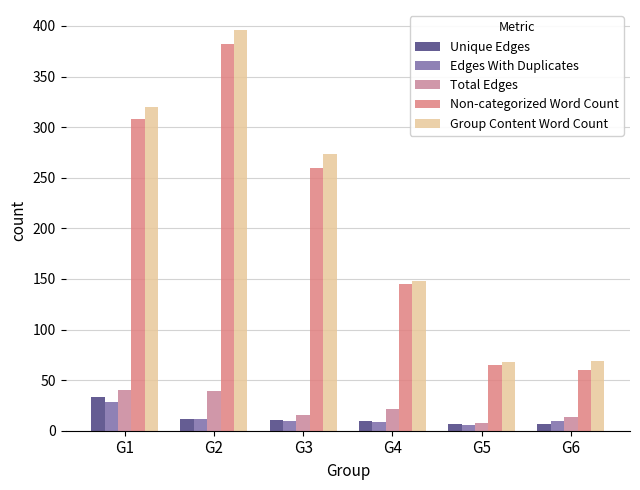

Reading left to right, list all the values displayed in this chart.

Unique Edges: G1=33	G2=12	G3=11	G4=10	G5=7	G6=7
Edges With Duplicates: G1=28	G2=12	G3=10	G4=9	G5=6	G6=10
Total Edges: G1=40	G2=39	G3=16	G4=21	G5=8	G6=14
Non-categorized Word Count: G1=308	G2=382	G3=260	G4=145	G5=65	G6=60
Group Content Word Count: G1=320	G2=396	G3=273	G4=148	G5=68	G6=69